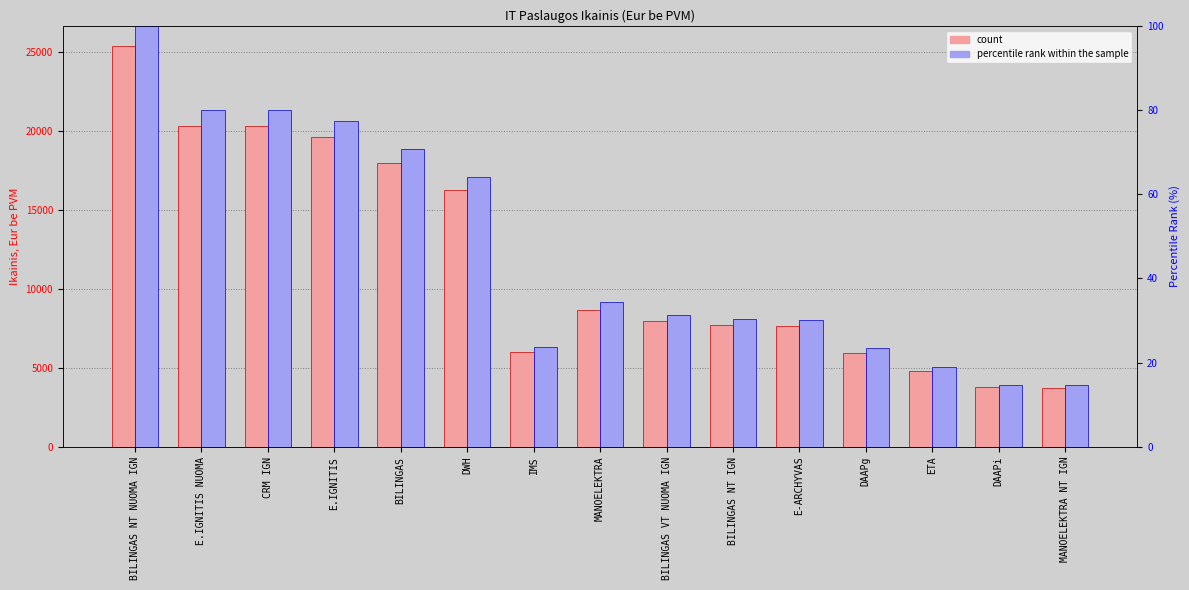

What is the difference between the highest and lowest values at DWH?

16206.7